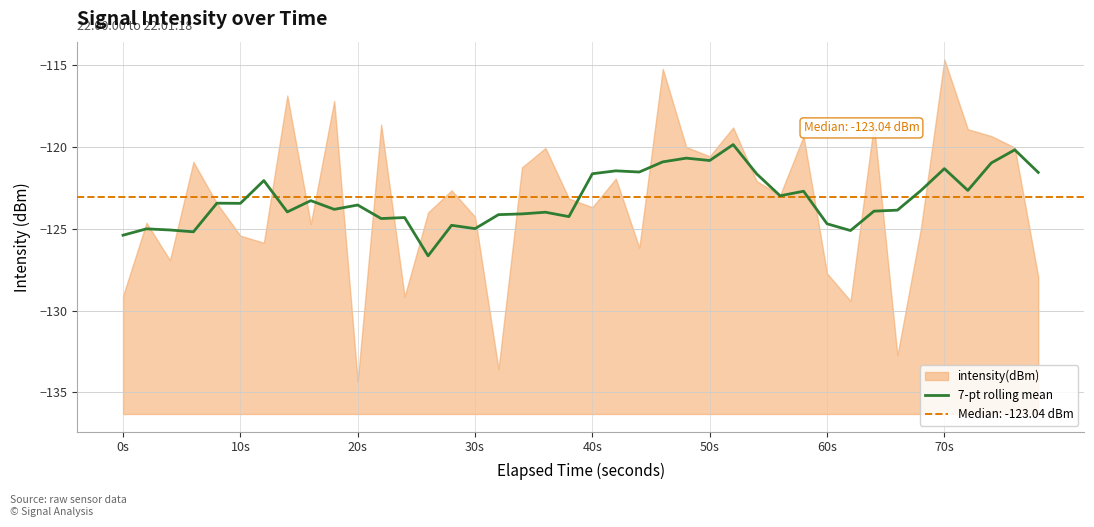

What is the lowest value of the 7-pt rolling mean series?

-126.7